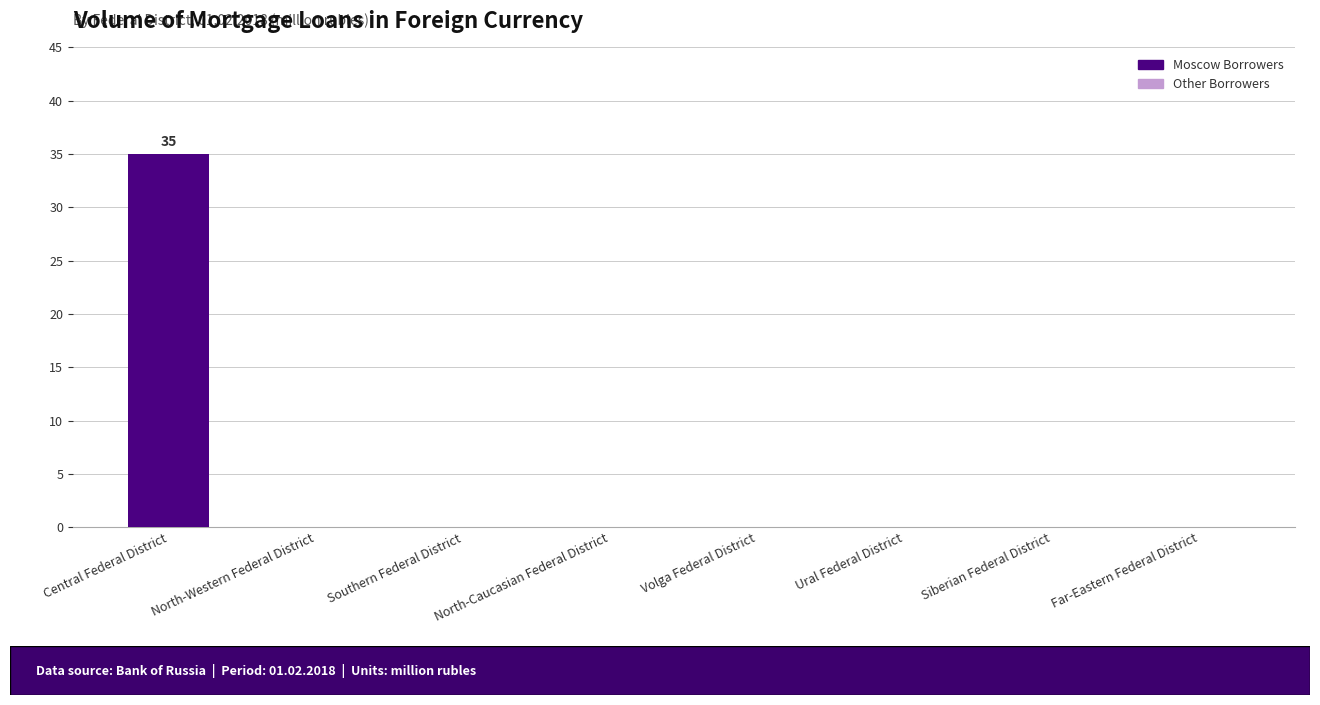

Which has a higher value, Volga Federal District or Central Federal District?

Central Federal District